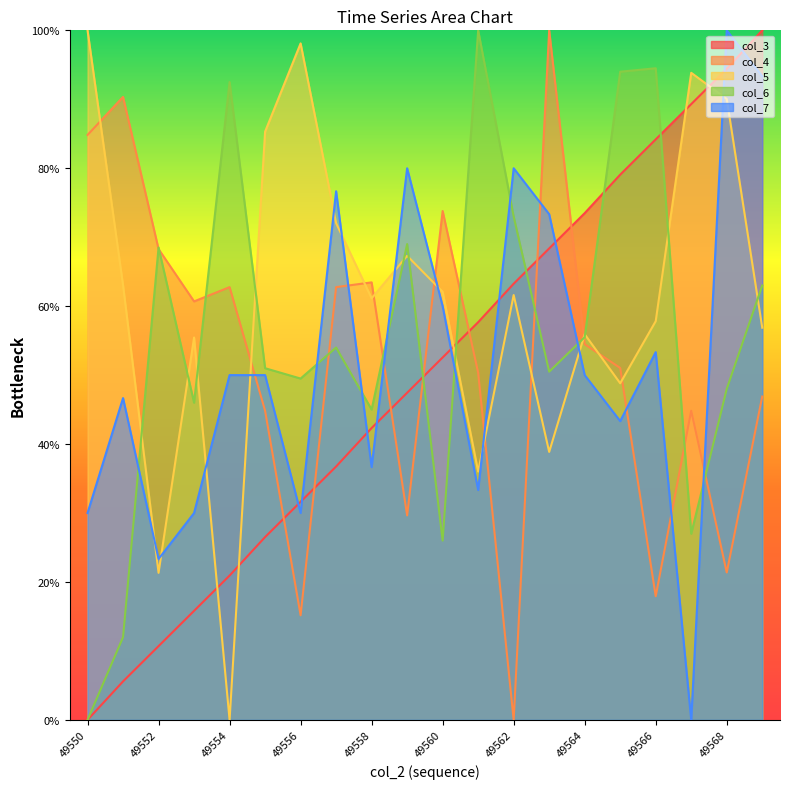

Which series ends up on top after the final intersection of col_3 and col_5?

col_3